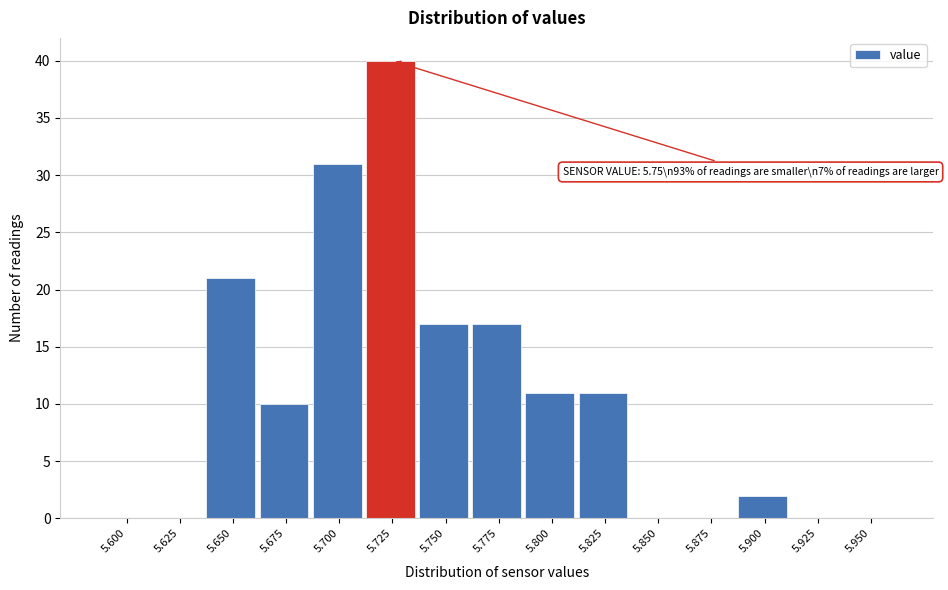

Reading right to left, extract all data points from this chart.

5.950=0	5.925=0	5.900=2	5.875=0	5.850=0	5.825=11	5.800=11	5.775=17	5.750=17	5.725=40	5.700=31	5.675=10	5.650=21	5.625=0	5.600=0